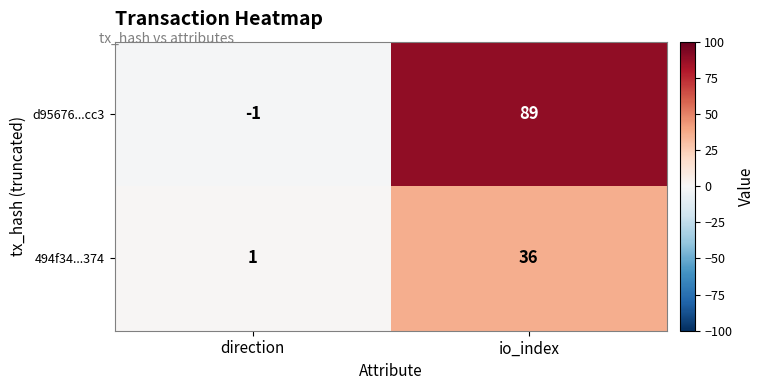

List the series in order of their peak value, highest first.

d95676...cc3, 494f34...374